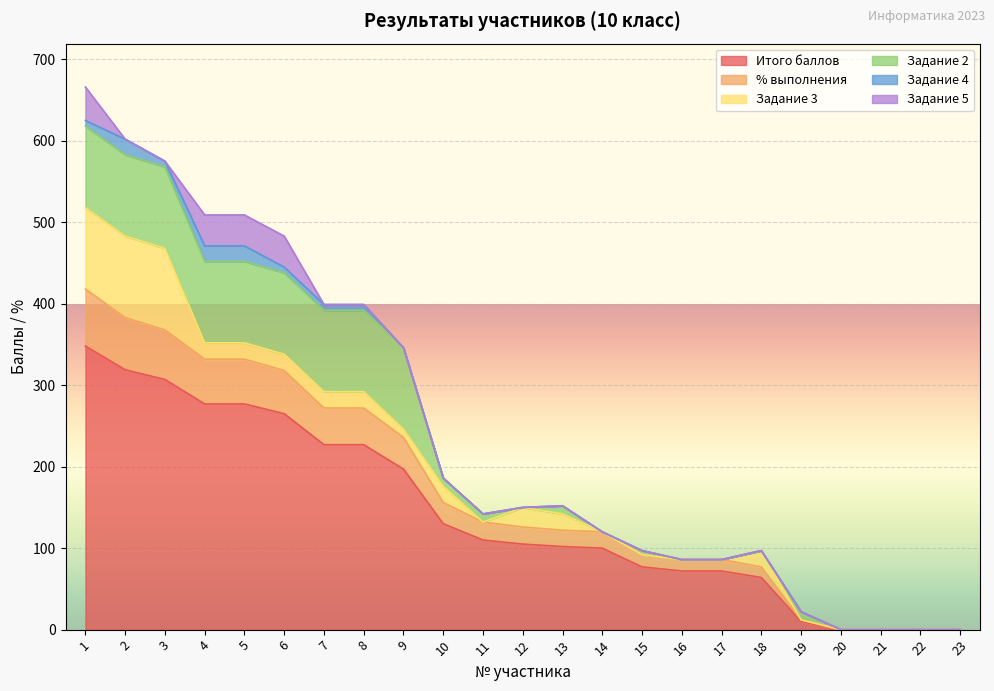

List the series in order of their peak value, lowest first.

Задание 4, Задание 5, % выполнения, Задание 3, Задание 2, Итого баллов